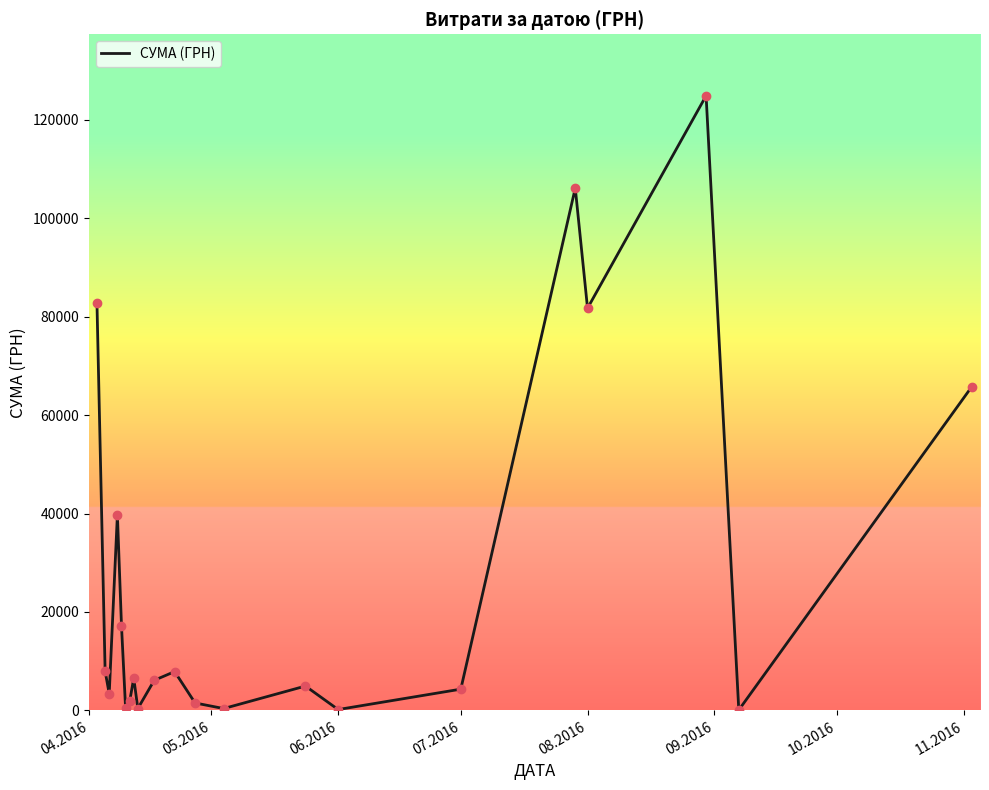

What is the difference between the maximum and minimum values?

124820.3